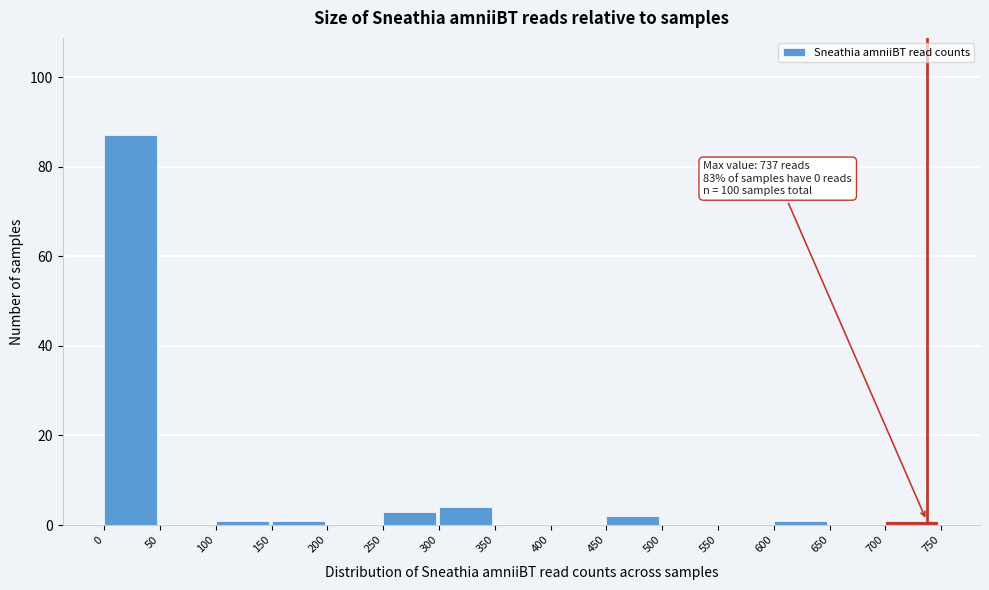

Which range on the x-axis has the tallest bar?

0 to 50